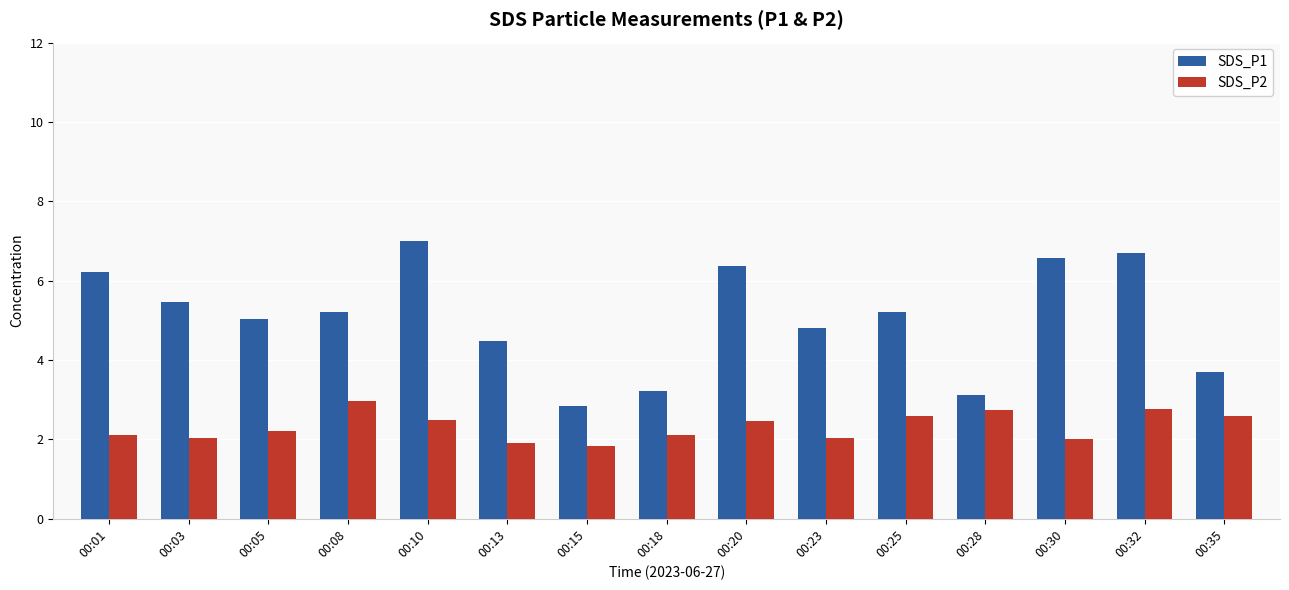

Is it true that SDS_P1 equals 7.5 at 00:08?

False